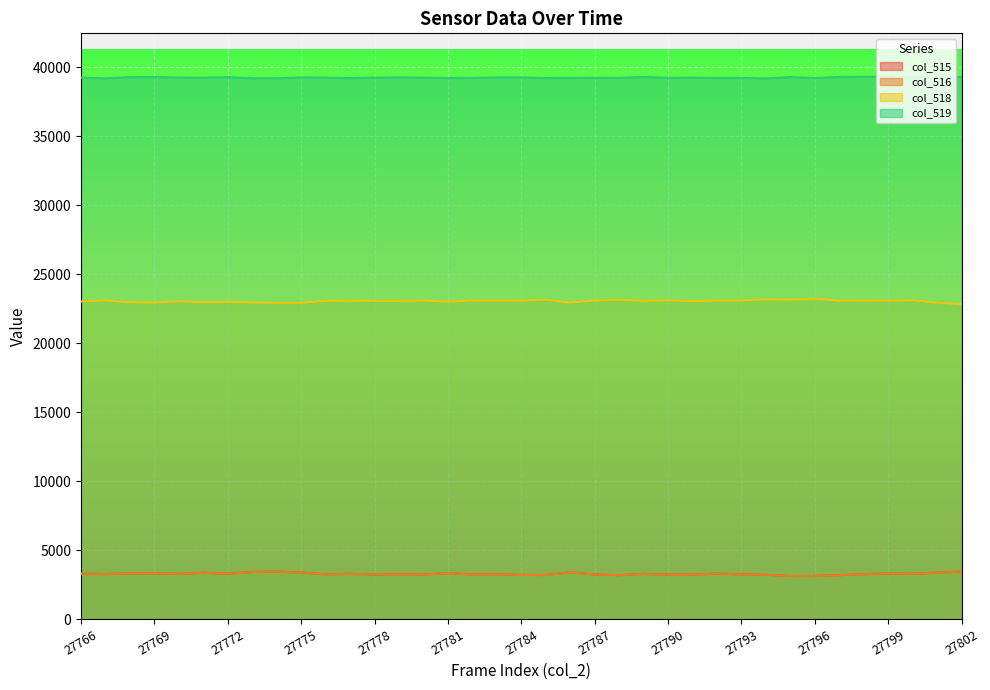

How many values in the col_516 series exceed 3254?

18